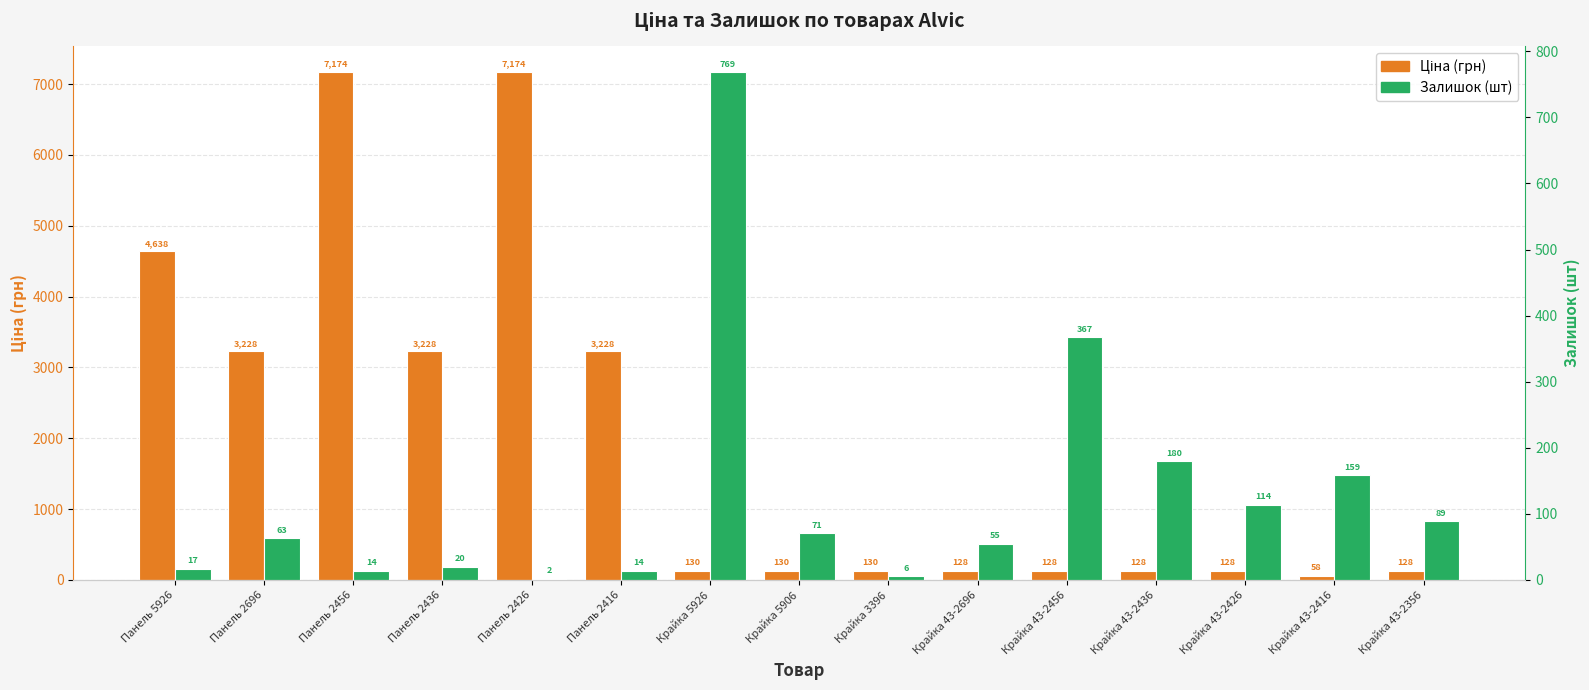

Reading left to right, what are all the values shown in this chart?

Ціна: 4637.9	3228.1	7173.5	3228.1	7173.5	3228.1	130.1	130.1	130.1	128.5	128.5	128.5	128.5	57.8	128.5
Залишок: 17.0	63.0	14.0	20.0	2.0	14.0	769.0	71.0	6.0	55.0	367.0	180.0	114.0	159.0	89.0